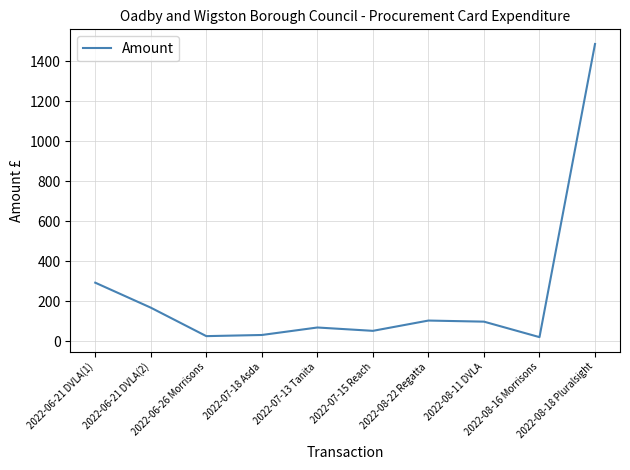

What position from the right is 2022-06-21 DVLA(1)?

10